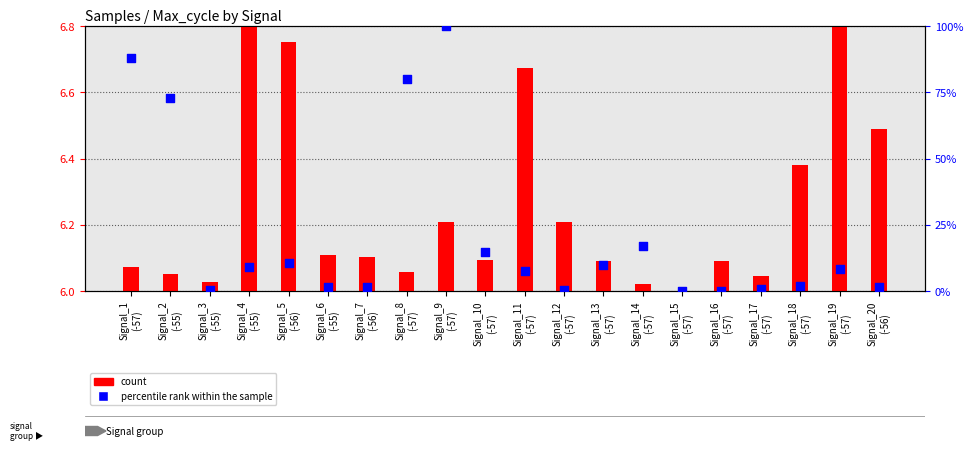

Which series contains the lowest Y value?

count